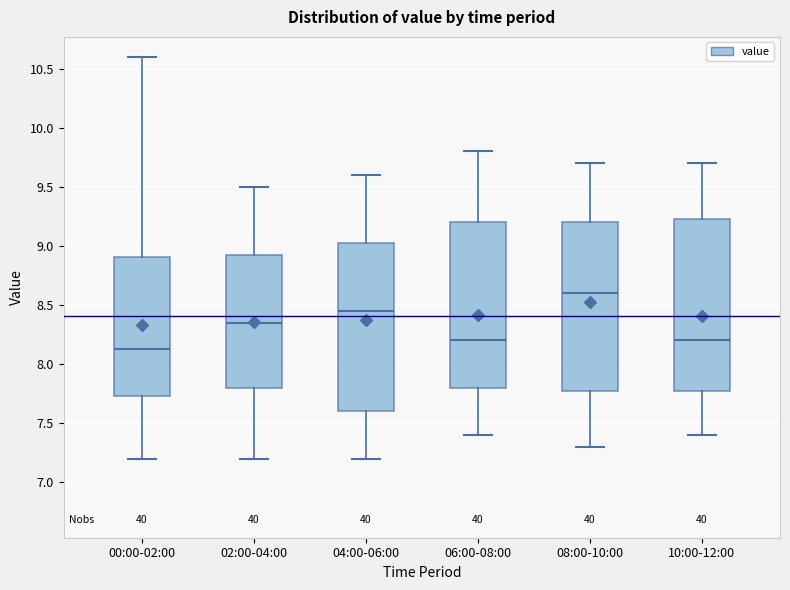

Reading left to right, transcribe this box plot: for each box, give where its median line is, the range the box spans, and where its two whiskers end, as read against the y-axis. The values are not printed on the chart, so give them approximately, as read against the axis.

00:00-02:00: median 8.15, box 7.75 to 8.90, whiskers 7.20 to 10.60
02:00-04:00: median 8.35, box 7.80 to 8.95, whiskers 7.20 to 9.50
04:00-06:00: median 8.45, box 7.60 to 9.05, whiskers 7.20 to 9.60
06:00-08:00: median 8.20, box 7.80 to 9.20, whiskers 7.40 to 9.80
08:00-10:00: median 8.60, box 7.80 to 9.20, whiskers 7.30 to 9.70
10:00-12:00: median 8.20, box 7.80 to 9.25, whiskers 7.40 to 9.70